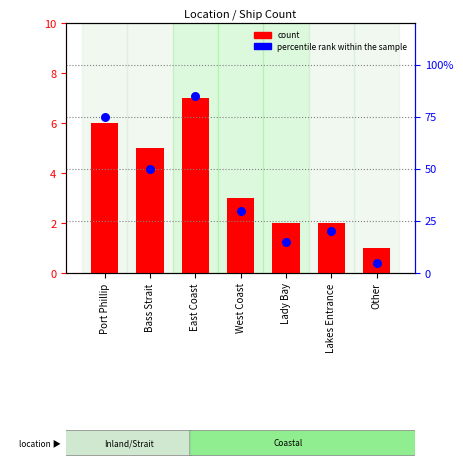

At how many categories does at least one series exceed 48?

3